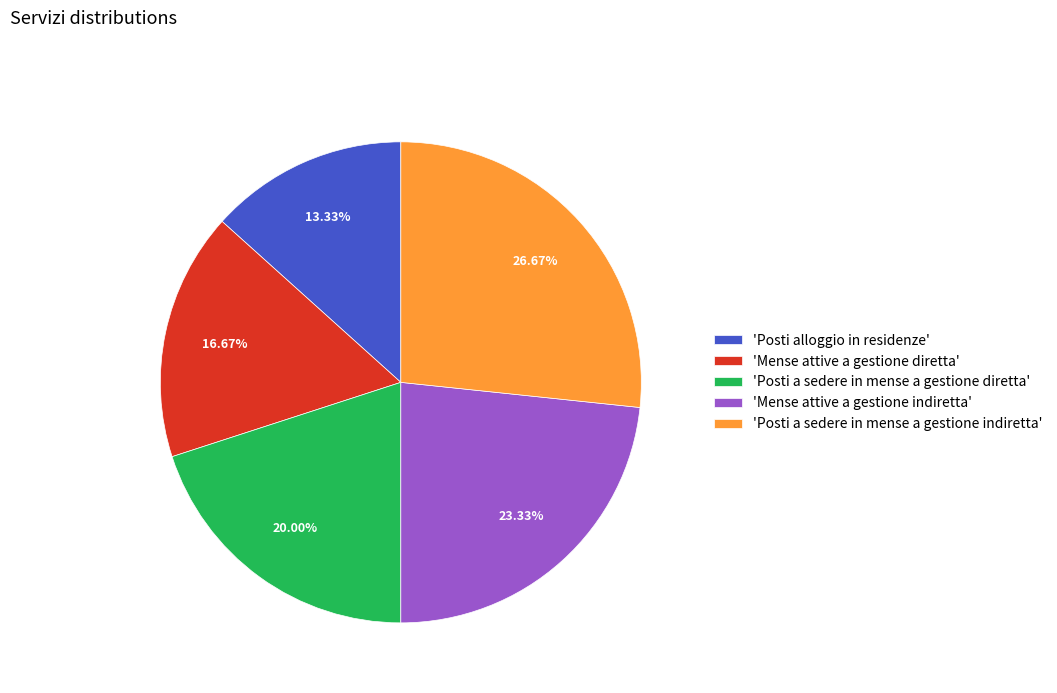

Is there a majority slice in this chart?

No